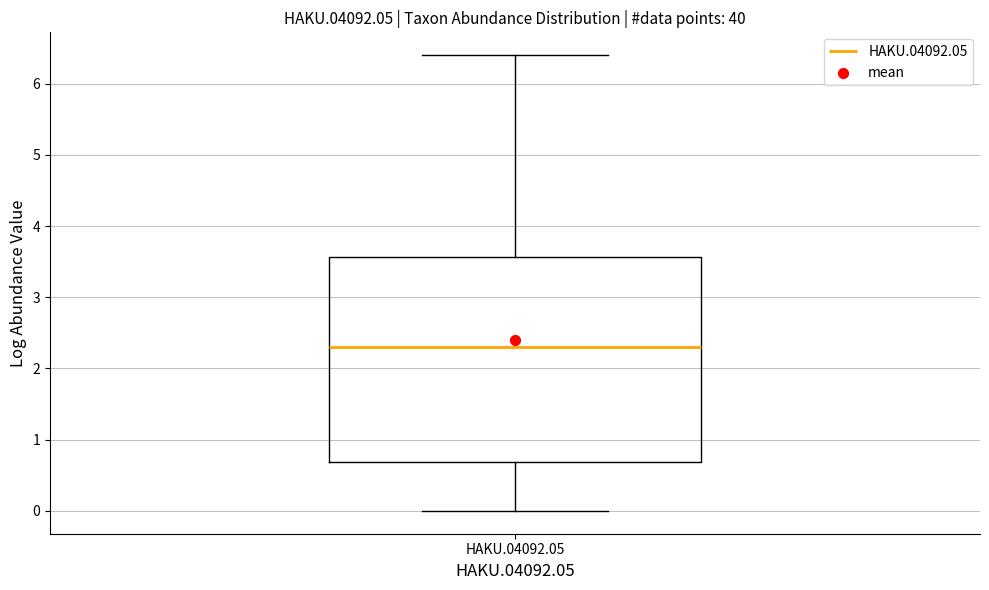

Where is the lower edge of the box for HAKU.04092.05 on the y-axis? The values are not printed on the chart, so give them approximately, as read against the axis.

0.7